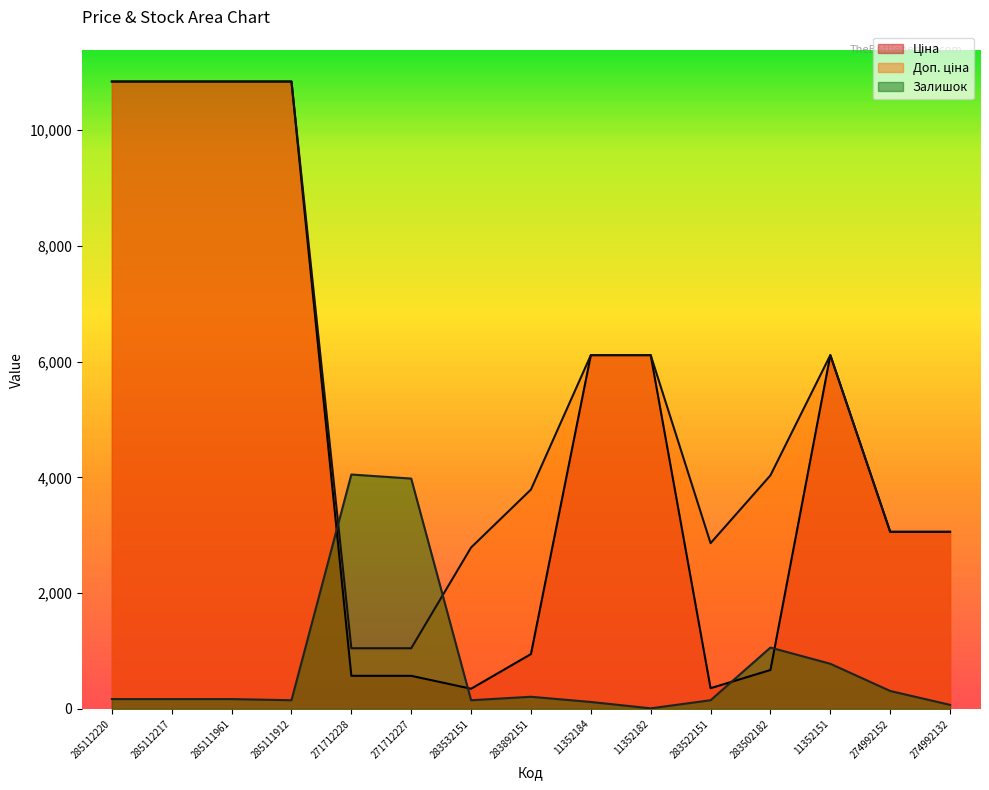

Which series has the largest range (max minus min)?

Ціна